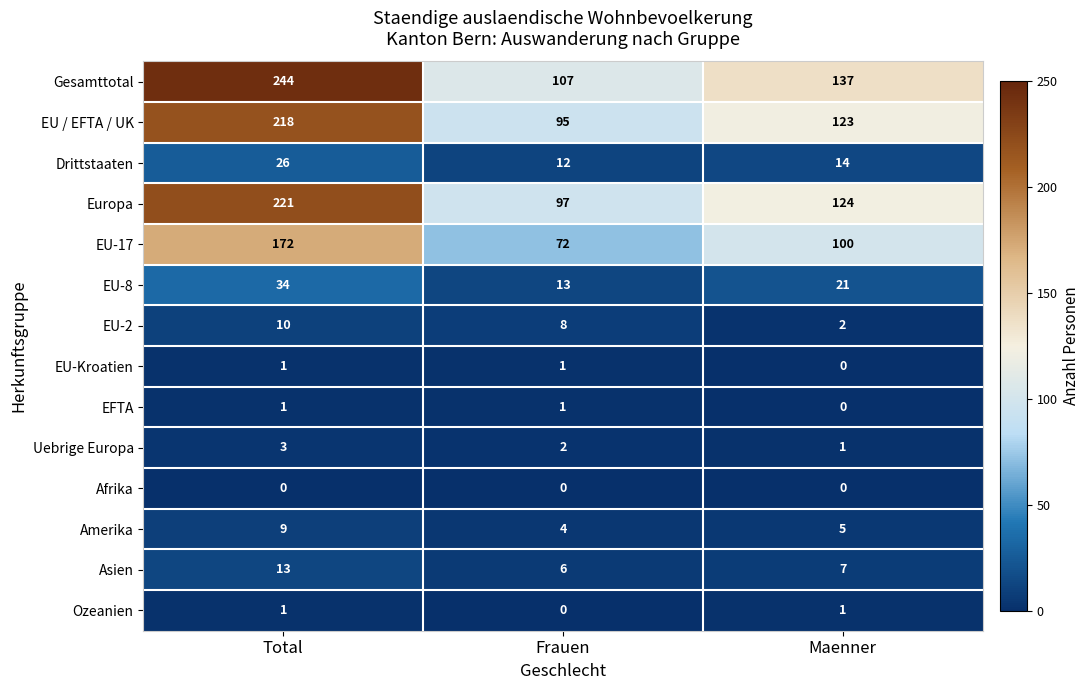

True or false: Uebrige Europa has a value of 1 at Total.

False